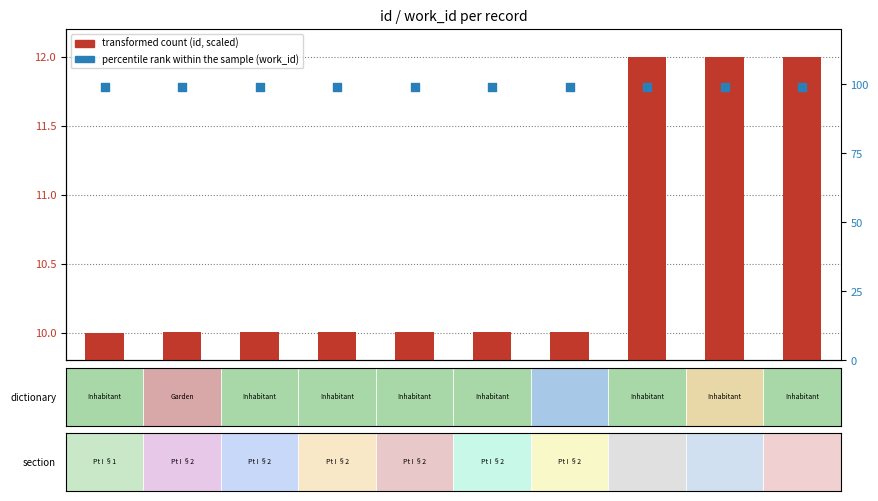

At which category is the sum across all series the highest?

21608